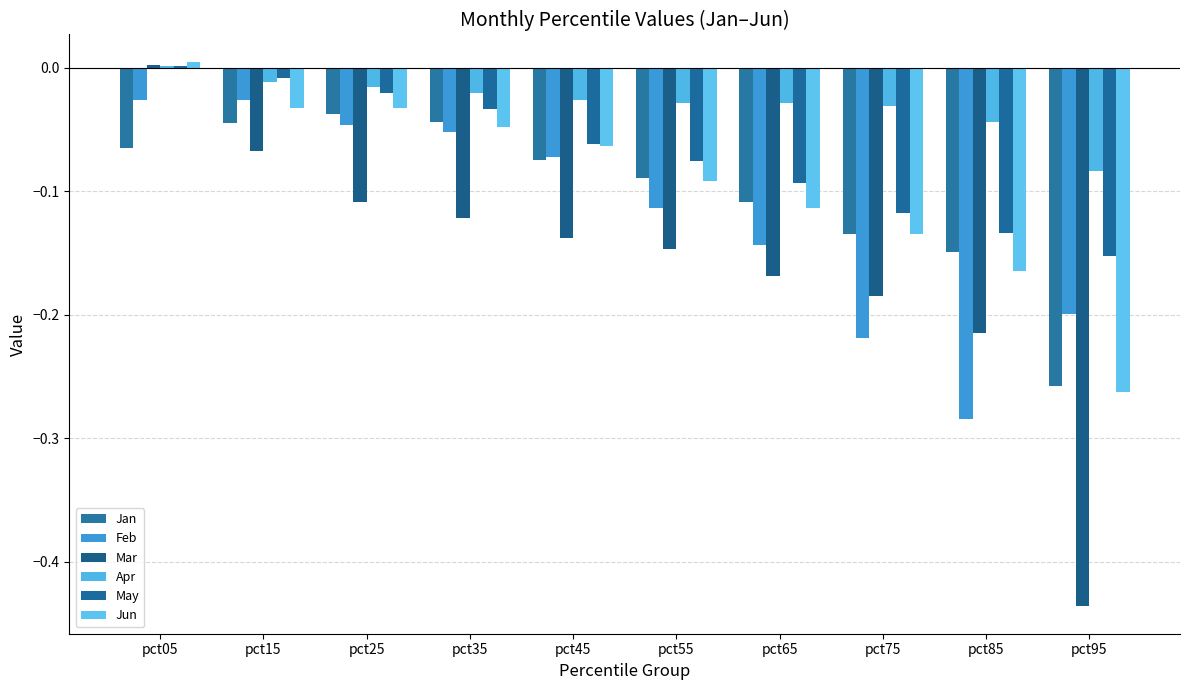

Is it true that Jan equals -0.0 at pct25?

True